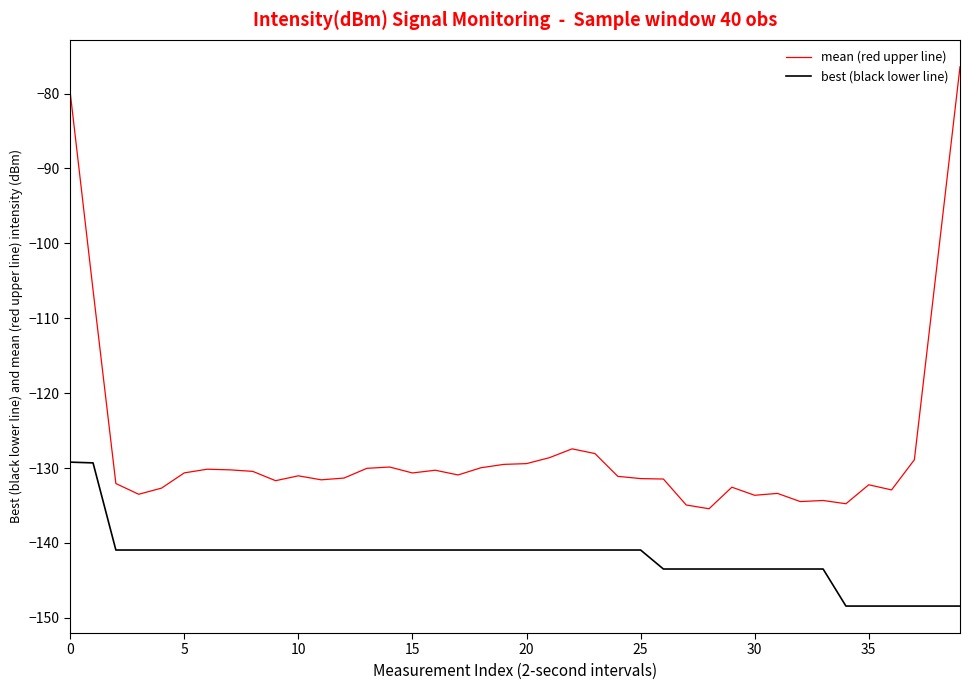

How many values in the best (black lower line) series are below -140?

38